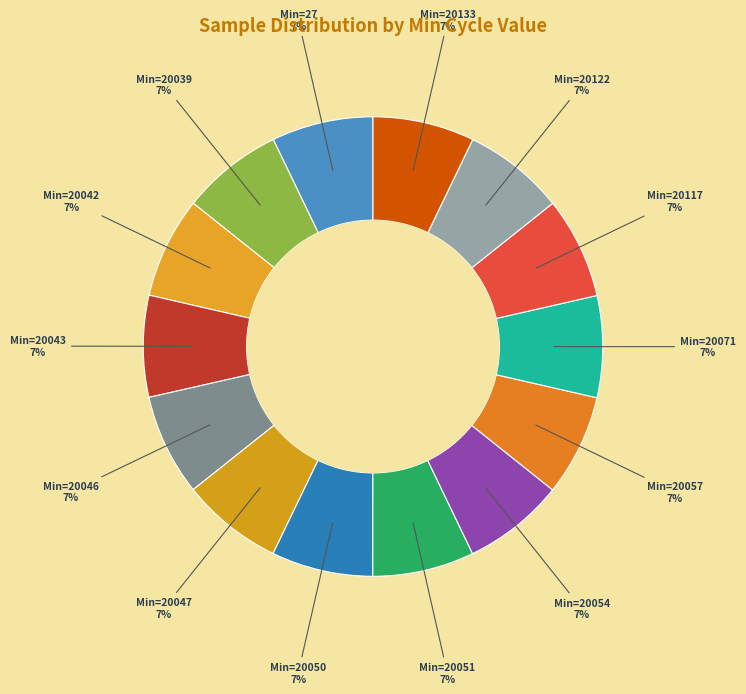

Rank the categories by value from highest to lowest.

20071, 20051, 20046, 27, 20133, 20043, 20054, 20050, 20122, 20047, 20039, 20117, 20057, 20042